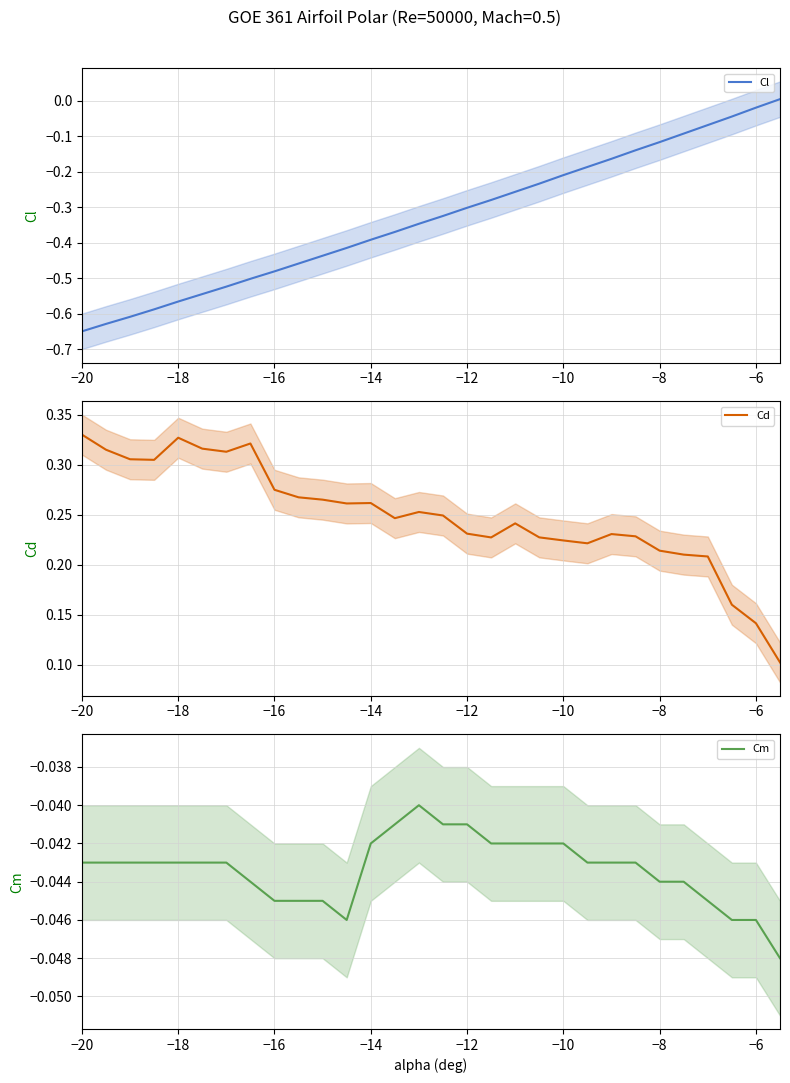

True or false: Cd and Cl intersect in this chart.

False